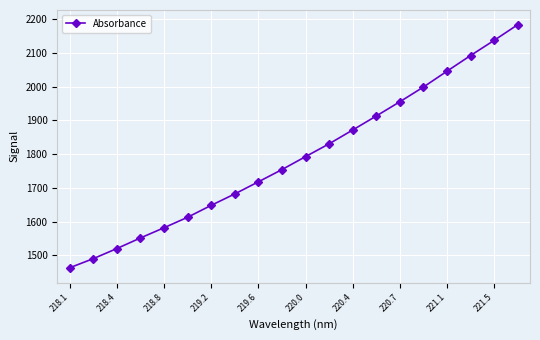

What is the smallest value displayed?

1462.9